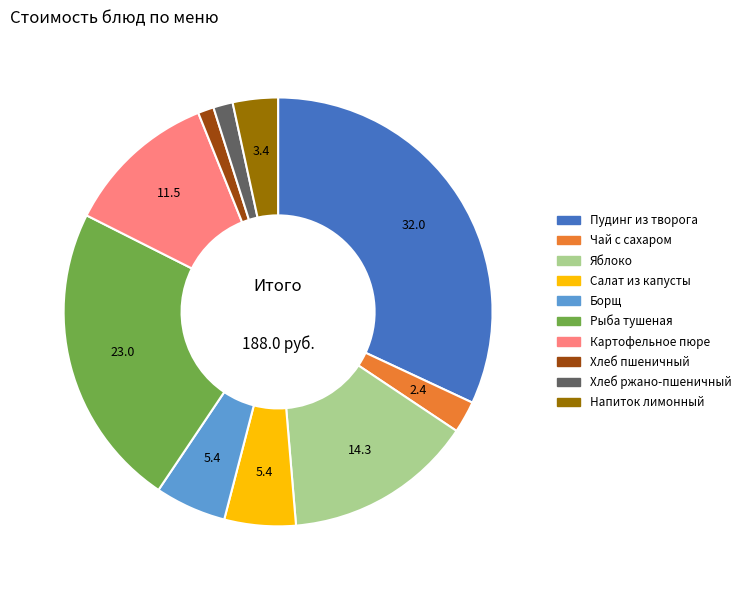

Does Хлеб ржано-пшеничный account for over 50% of the chart?

No